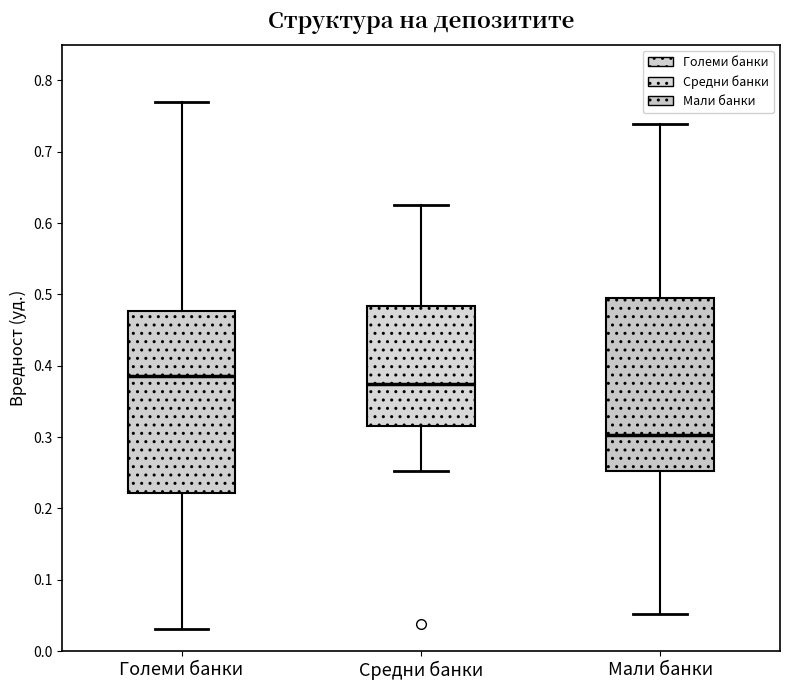

Which box's median line is the lowest?

Мали банки